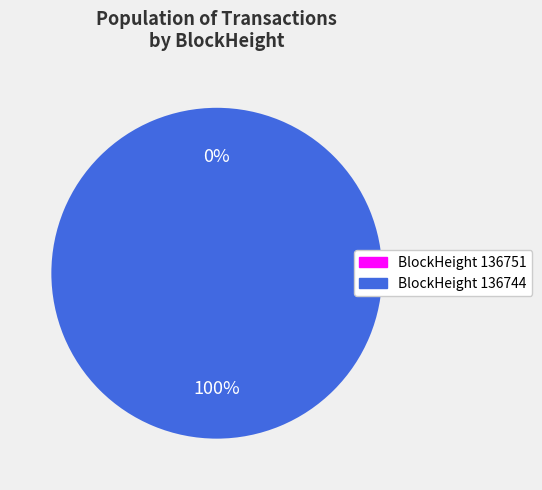

Does 136751 account for over 50% of the chart?

No